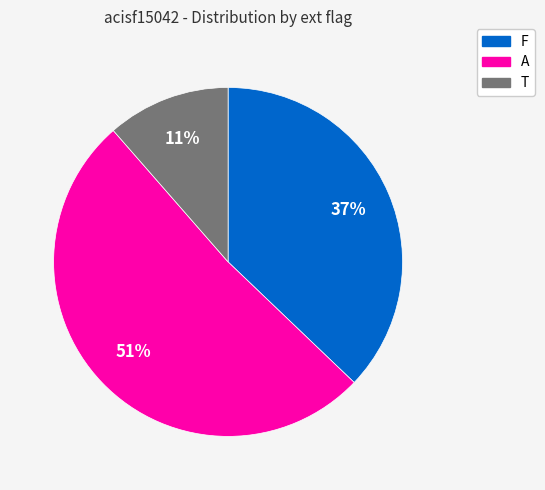

What is the largest slice in the pie chart?

A